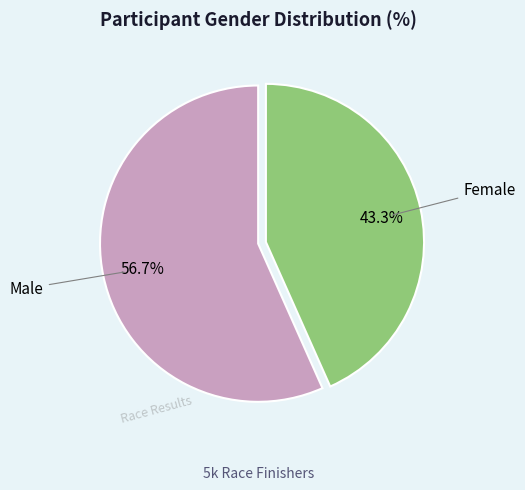

Is there any slice that represents more than half of the pie?

Yes